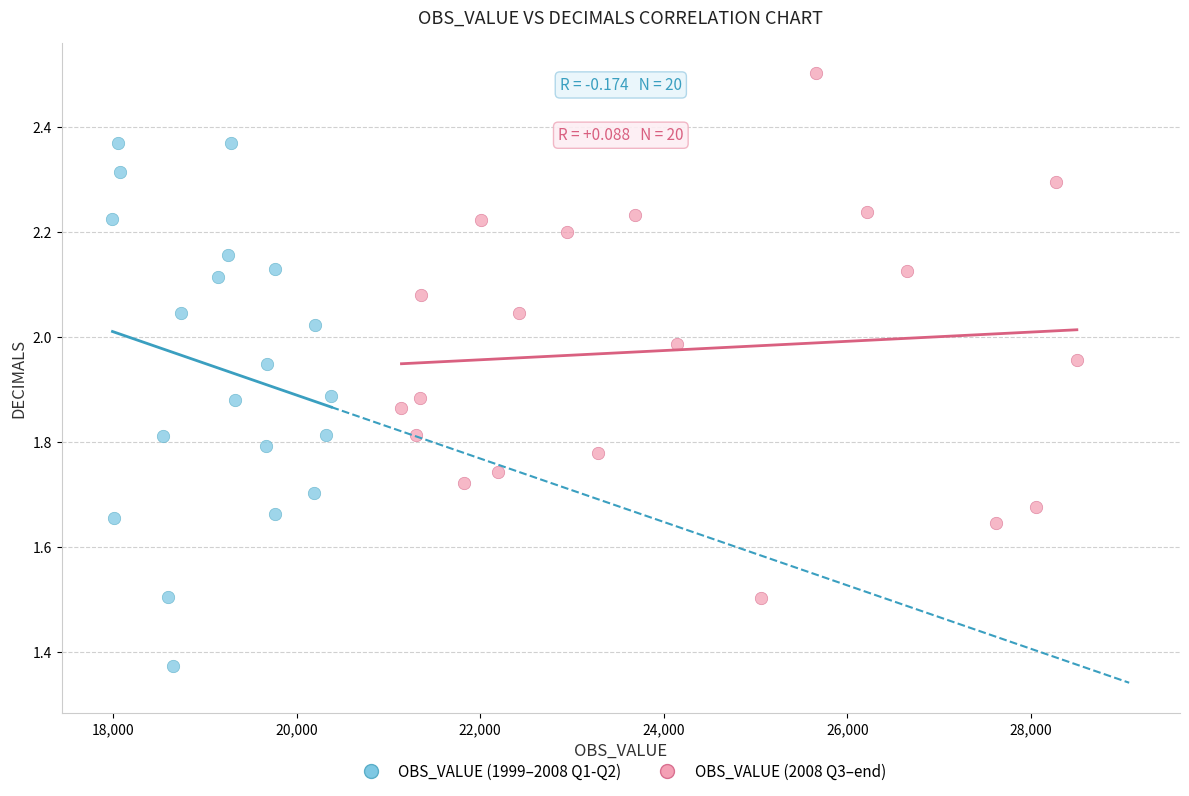

What are all the series names shown in the legend?

OBS_VALUE (1999–2008 Q1-Q2), OBS_VALUE (2008 Q3–end)